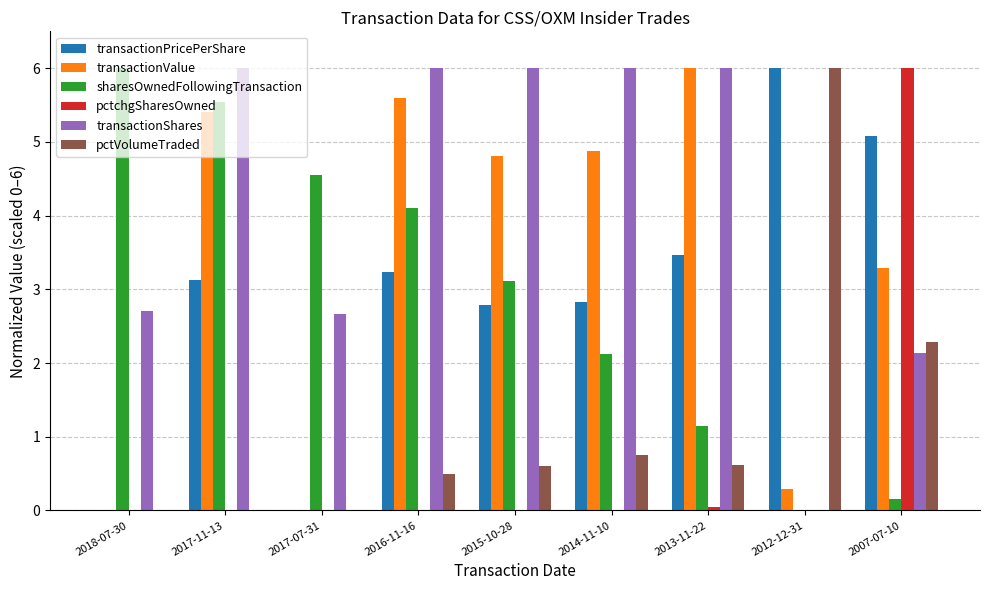

At which category is the sum across all series the highest?

2017-11-13